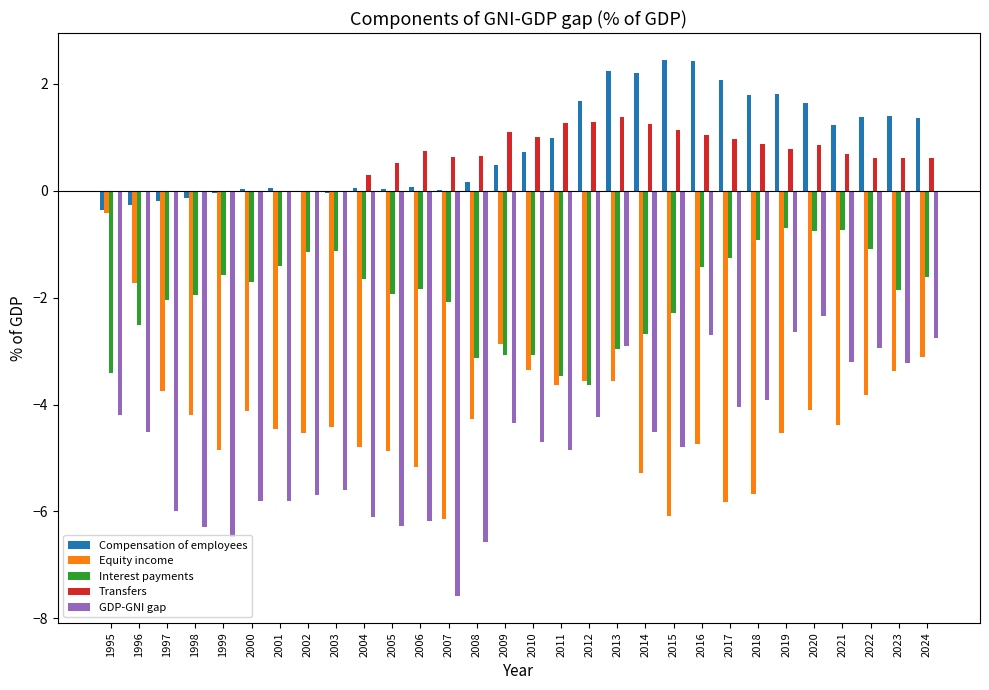

True or false: Interest payments has a value of -0.5 at 2017.

False